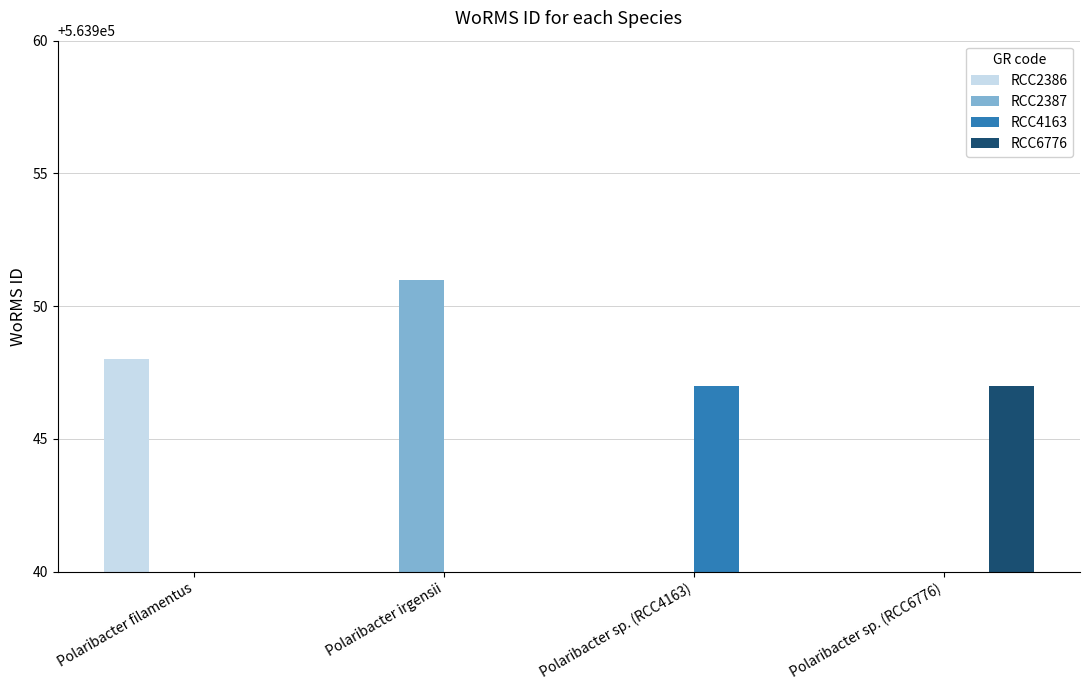

Which has a higher value, Polaribacter filamentus or Polaribacter sp. (RCC6776)?

Polaribacter filamentus